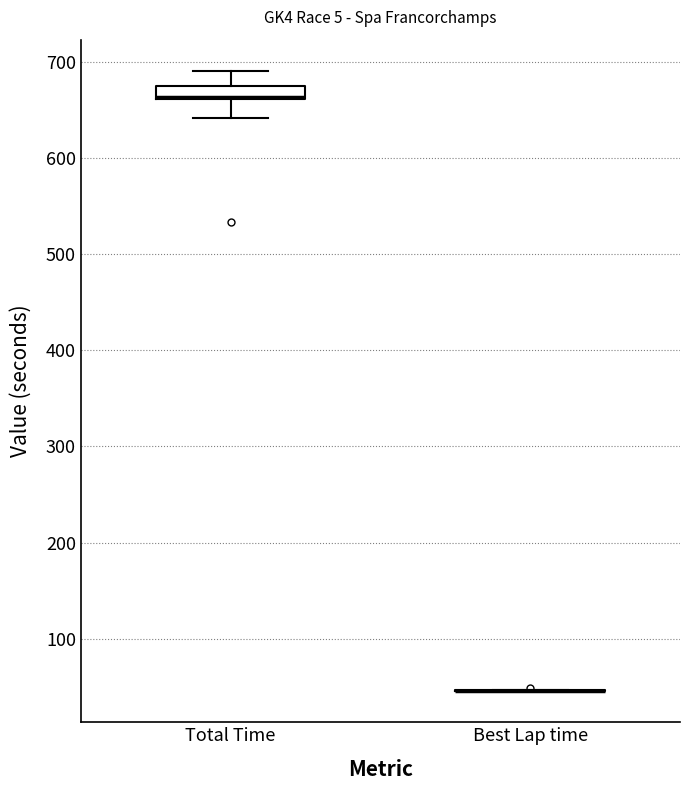

Which box is the tallest, from its lower edge to its upper edge?

Total Time